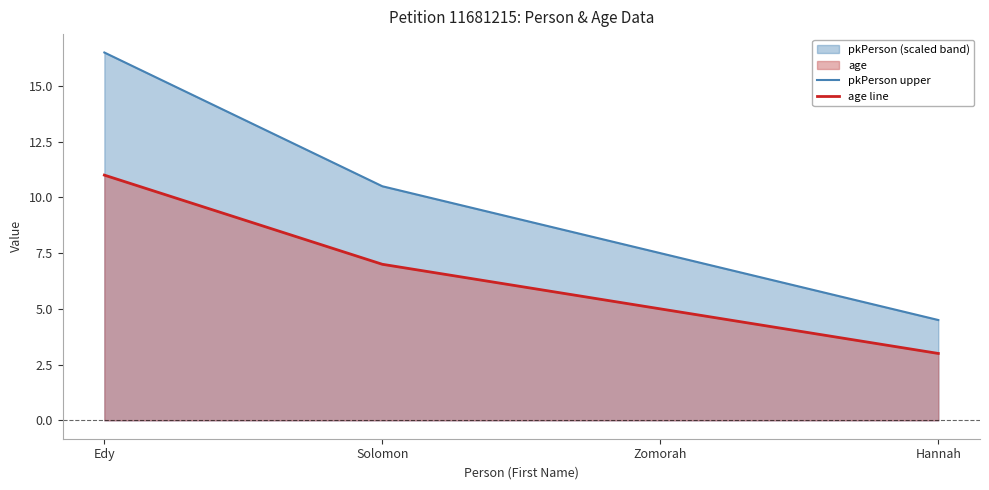

True or false: age line and pkPerson upper intersect in this chart.

False